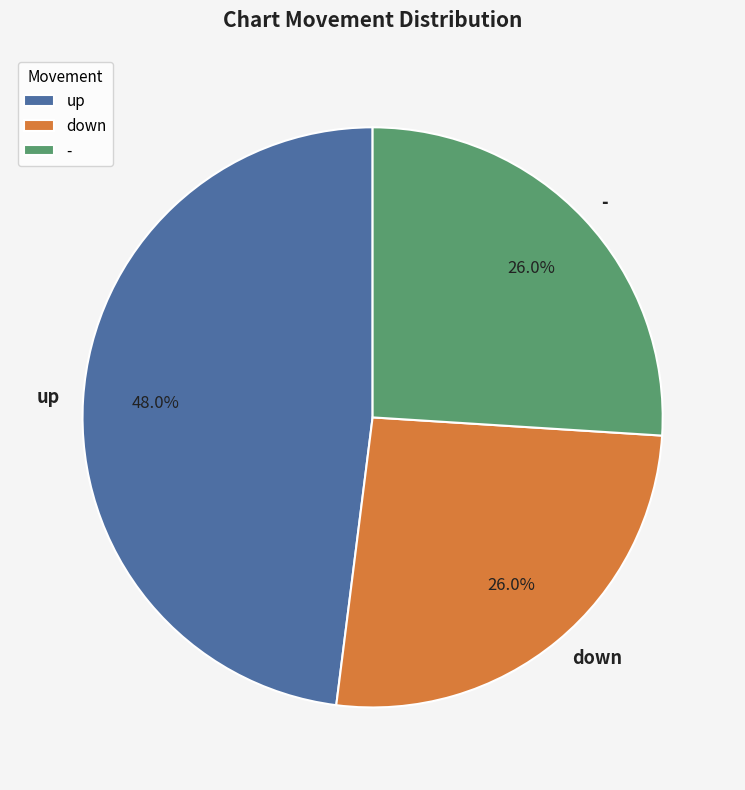

Approximately how many times larger is the value at down compared to up?

0.5